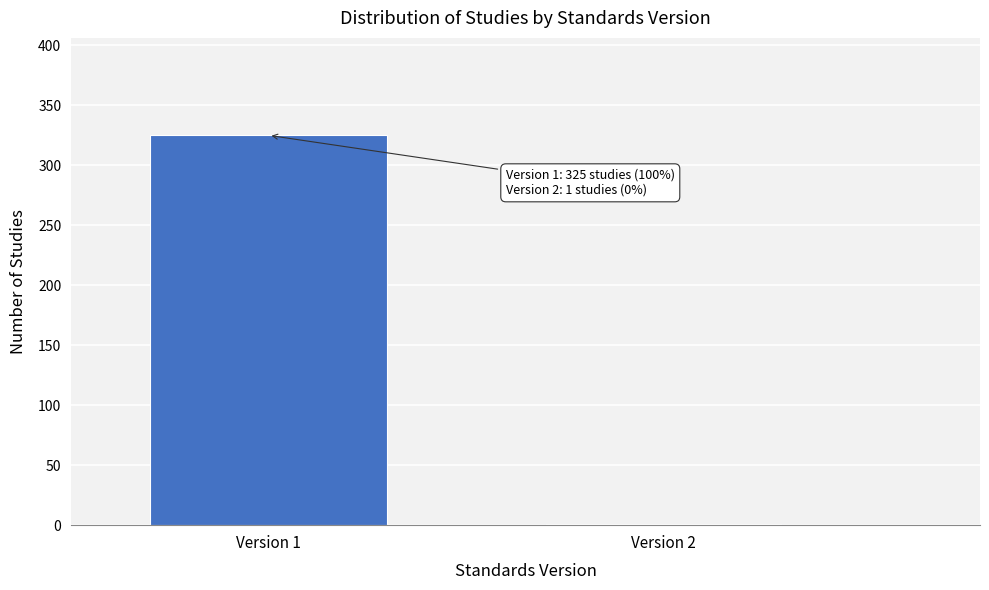

Reading left to right, what are all the values shown in this chart?

Version 1=325	Version 2=1